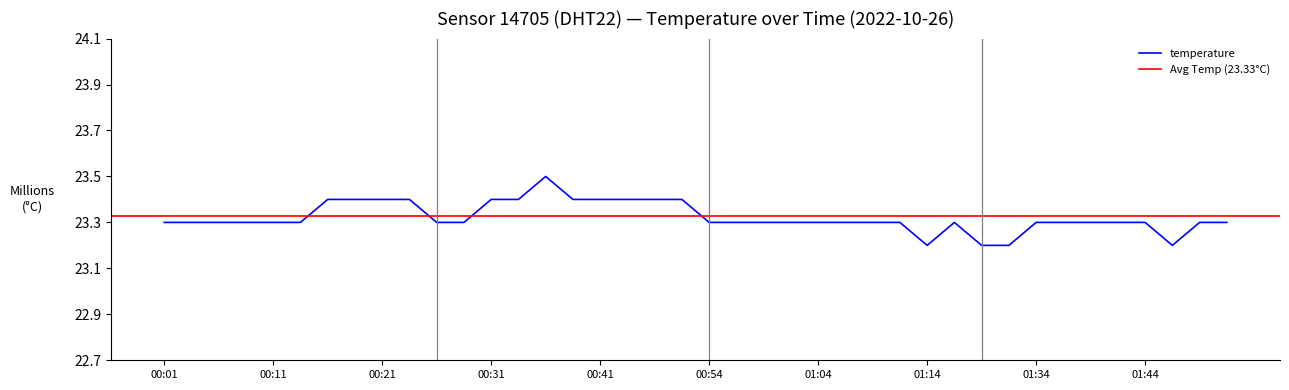

True or false: temperature has a value of 23.3 at 01:44.

True